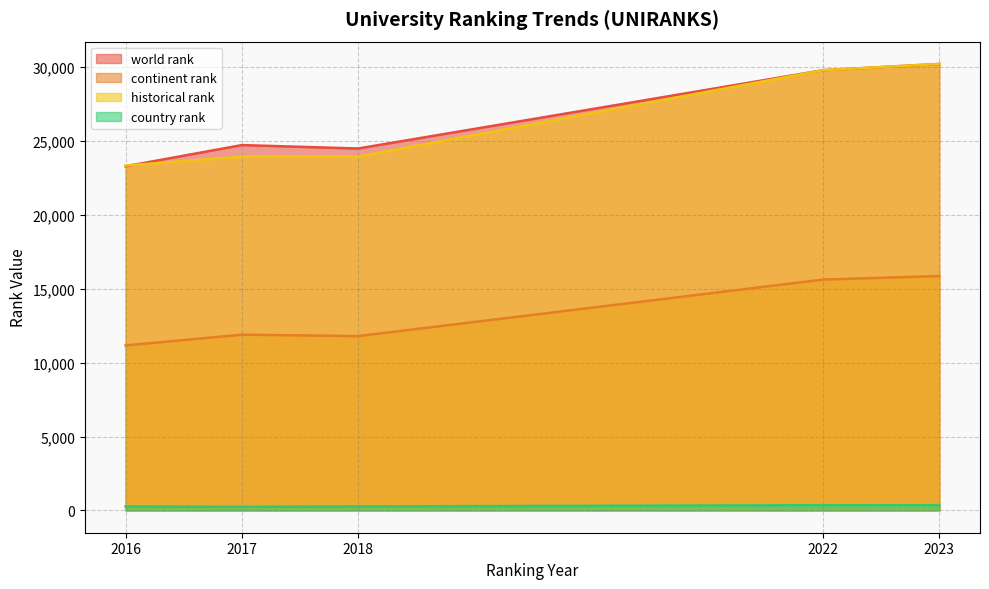

Reading right to left, extract all data points from this chart.

world rank: 2023=30217.0	2022=29795.0	2018=24494.0	2017=24726.0	2016=23292.0
continent rank: 2023=15864.0	2022=15622.0	2018=11797.0	2017=11894.0	2016=11165.0
historical rank: 2023=30217.0	2022=29795.0	2018=23945.5	2017=23941.0	2016=23344.0
country rank: 2023=354.0	2022=353.0	2018=268.0	2017=242.0	2016=268.0